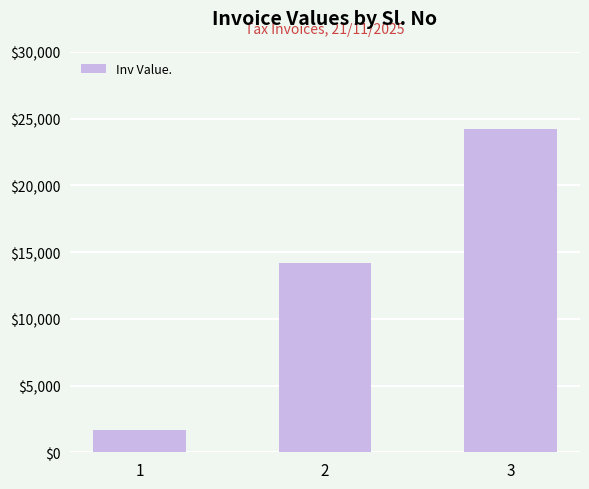

What is the smallest value displayed?

1698